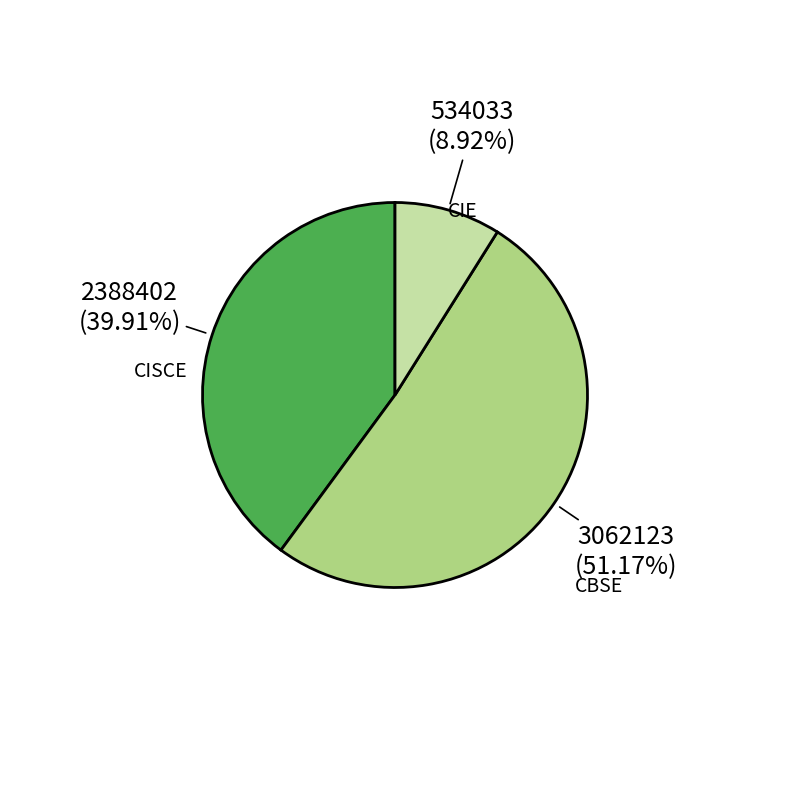

Does any single category account for the majority?

Yes